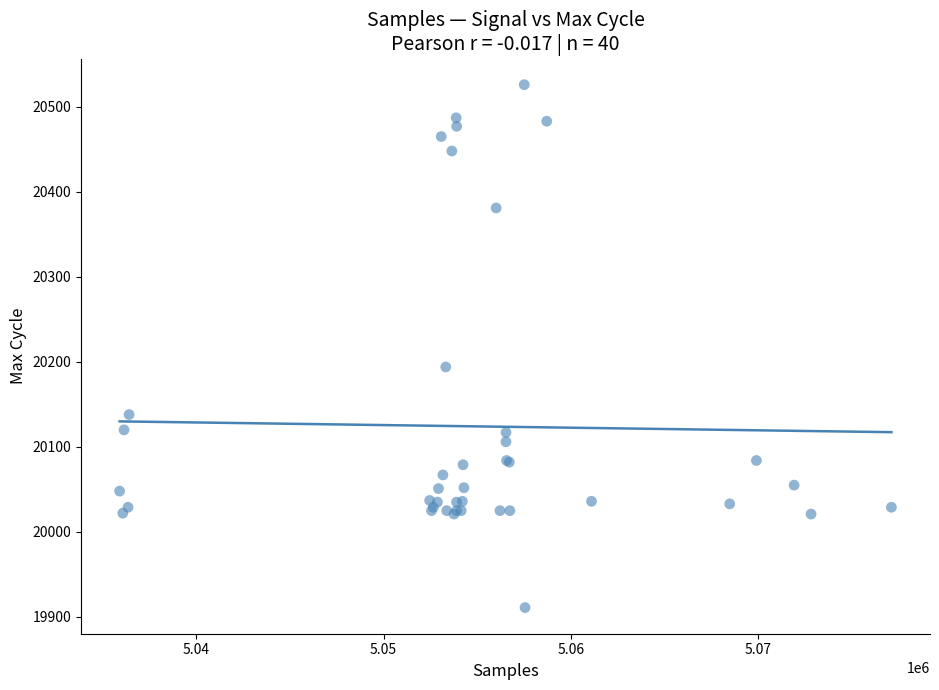

What Y value in the scatter plot is closest to 20218?

20194